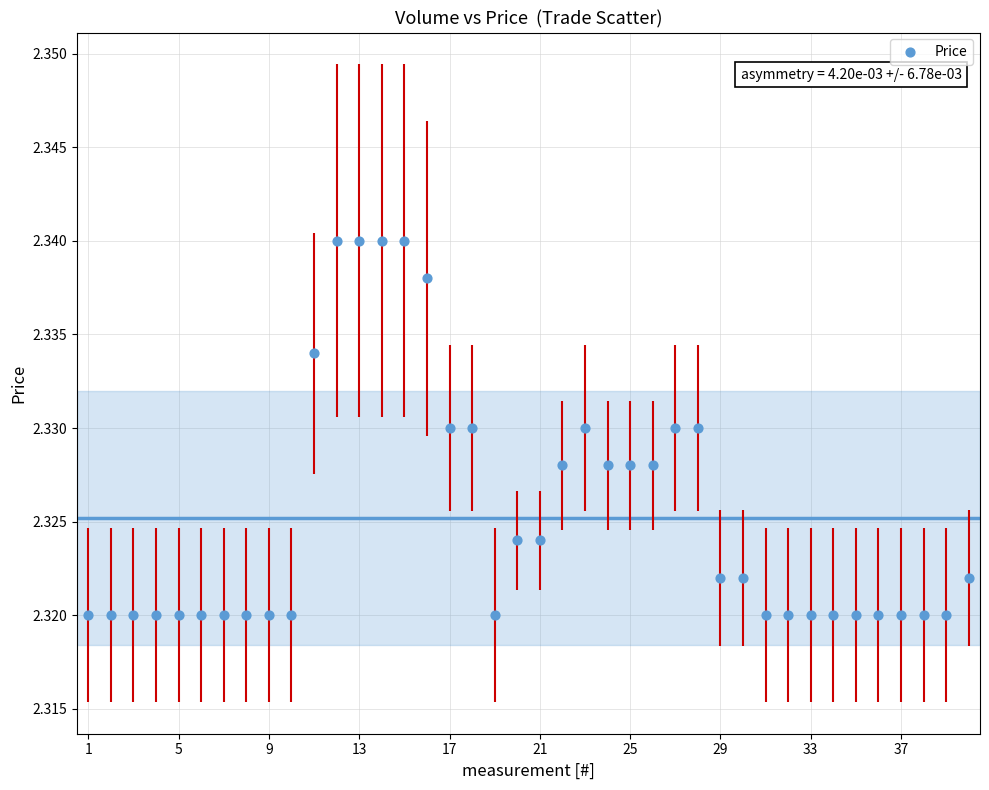

What is the range of X values (max minus min)?

39.0